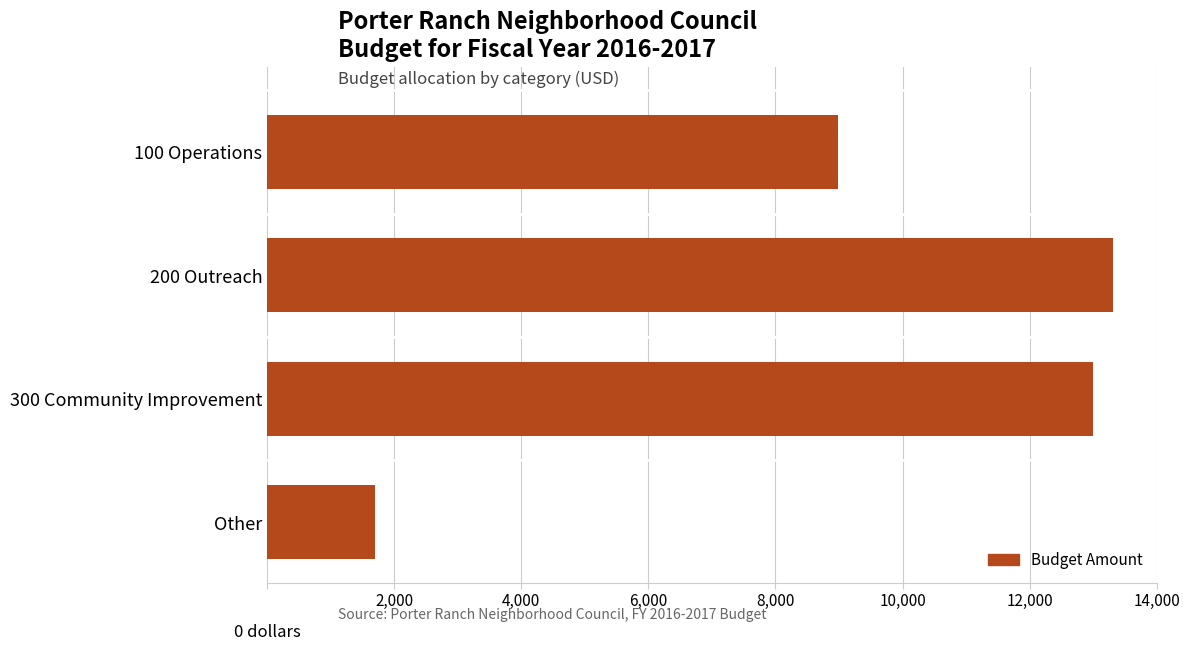

What is the greatest value displayed?

13316